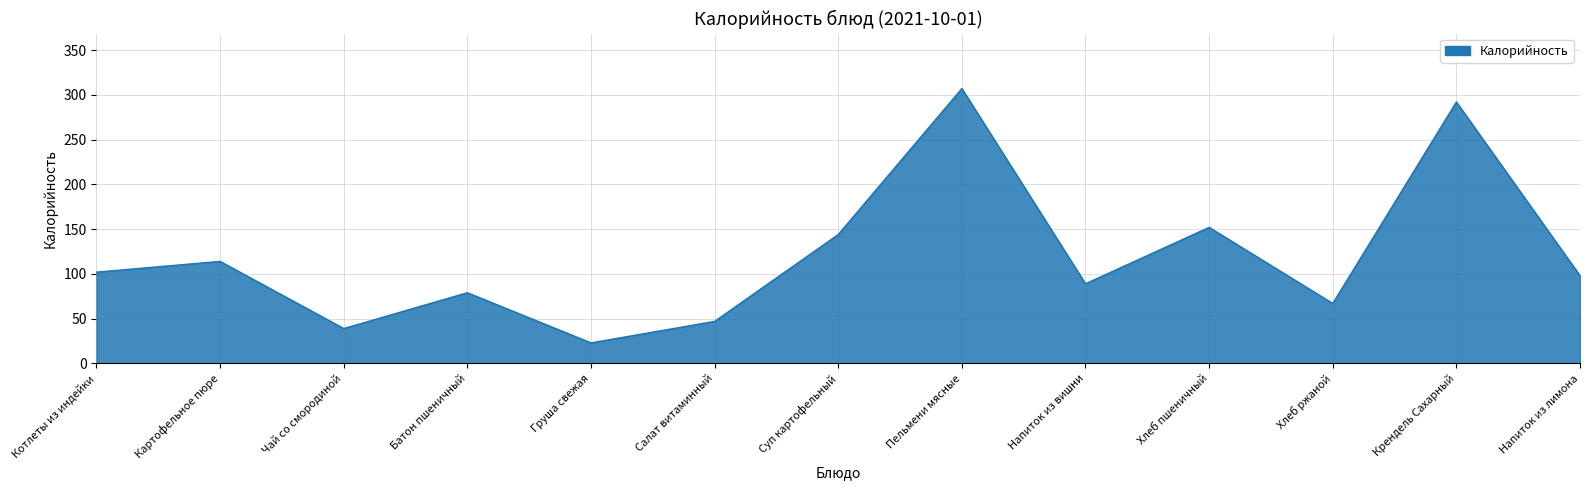

What is the difference between the maximum and minimum values?

284